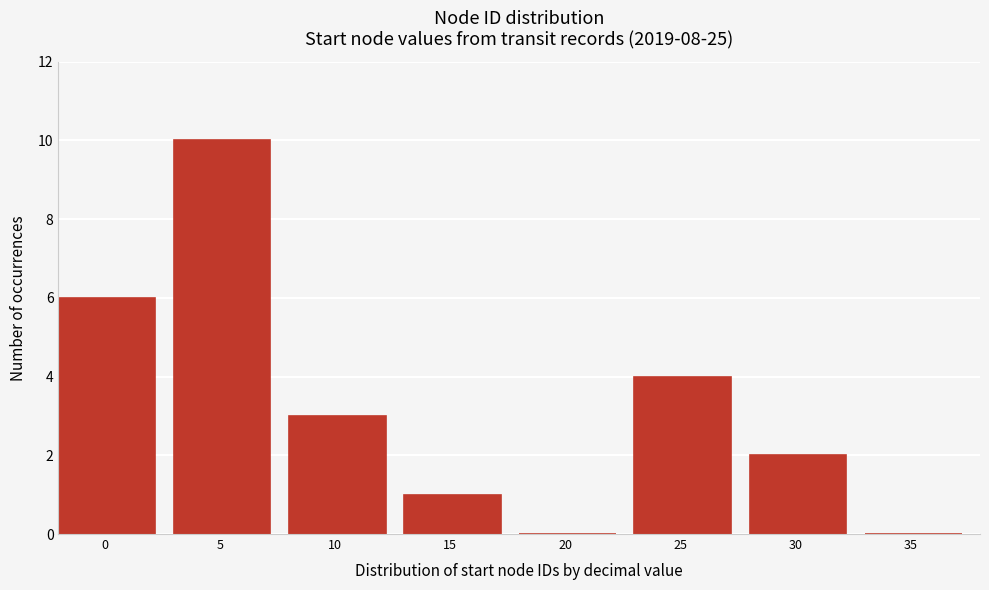

Reading right to left, list all the values displayed in this chart.

35=0	30=2	25=4	20=0	15=1	10=3	5=10	0=6